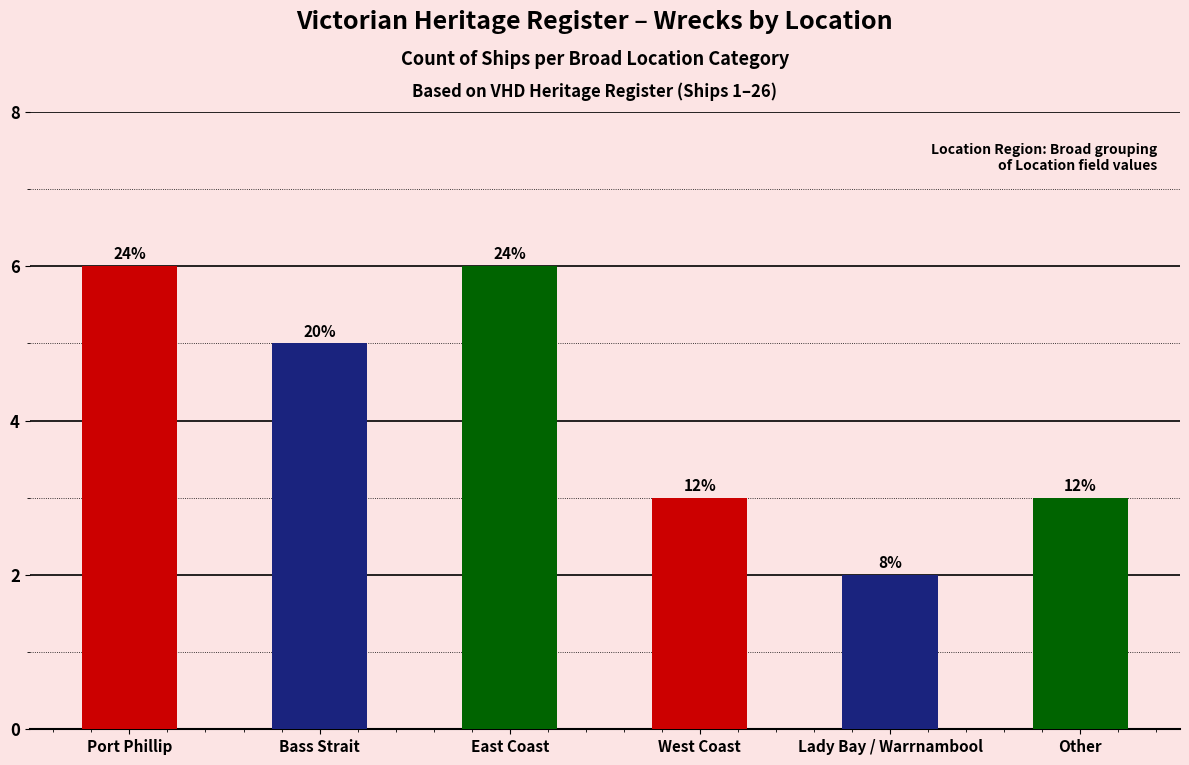

Approximately how many times larger is the value at Lady Bay / Warrnambool compared to Port Phillip?

0.3